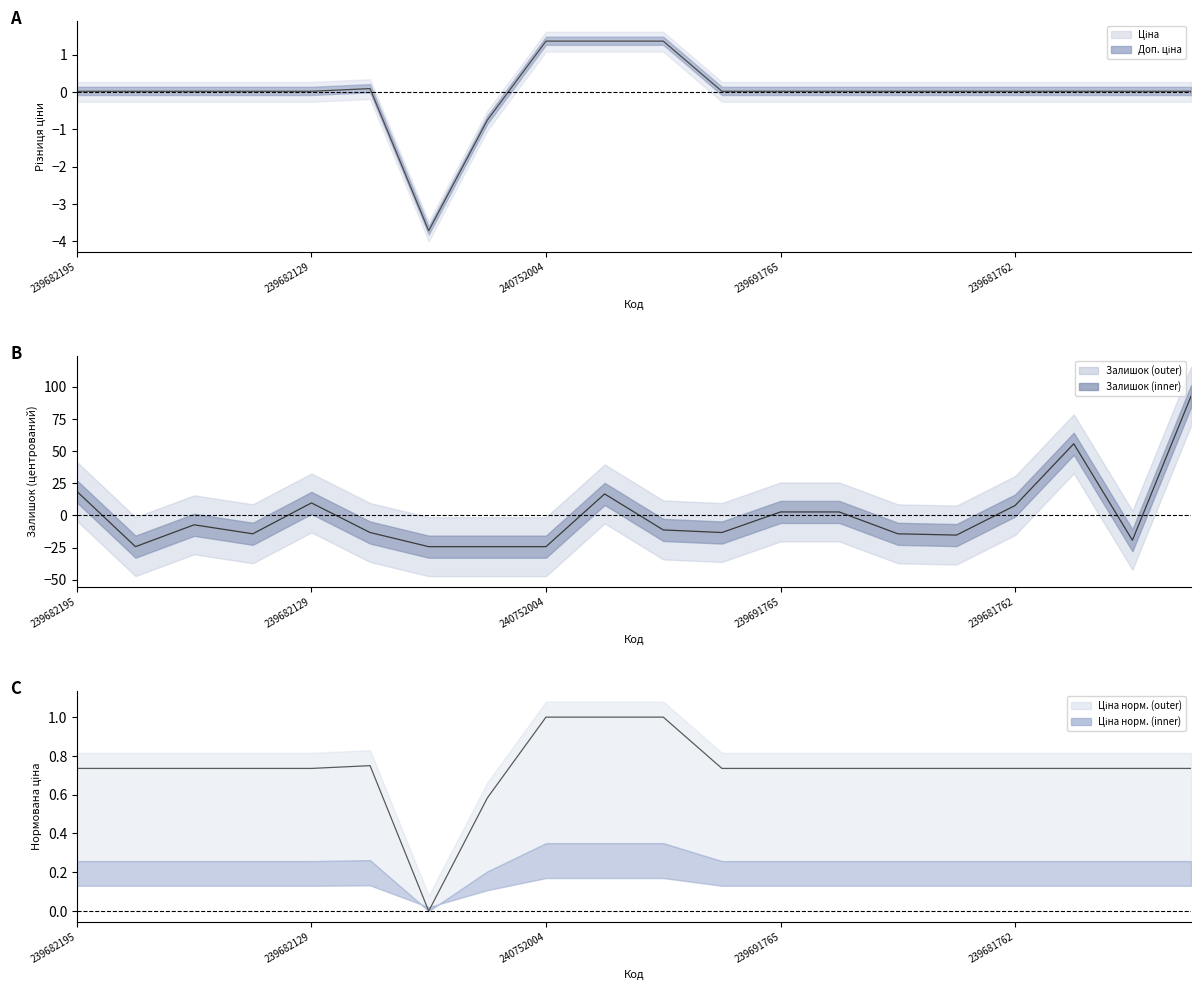

Reading right to left, list all the values displayed in this chart.

Ціна: 0.7	0.7	0.7	0.7	0.7	0.7	0.7	0.7	0.7	1.0	1.0	1.0	0.6	0.0	0.7	0.7	0.7	0.7	0.7	0.7
Доп. ціна: 0.0	0.0	0.0	0.0	0.0	0.0	0.0	0.0	0.0	1.4	1.4	1.4	-0.8	-3.7	0.1	0.0	0.0	0.0	0.0	0.0
Залишок: 92.7	-19.4	55.6	7.6	-15.4	-14.4	2.6	2.6	-13.4	-11.4	16.6	-24.4	-24.4	-24.4	-13.4	9.6	-14.4	-7.4	-24.4	18.6